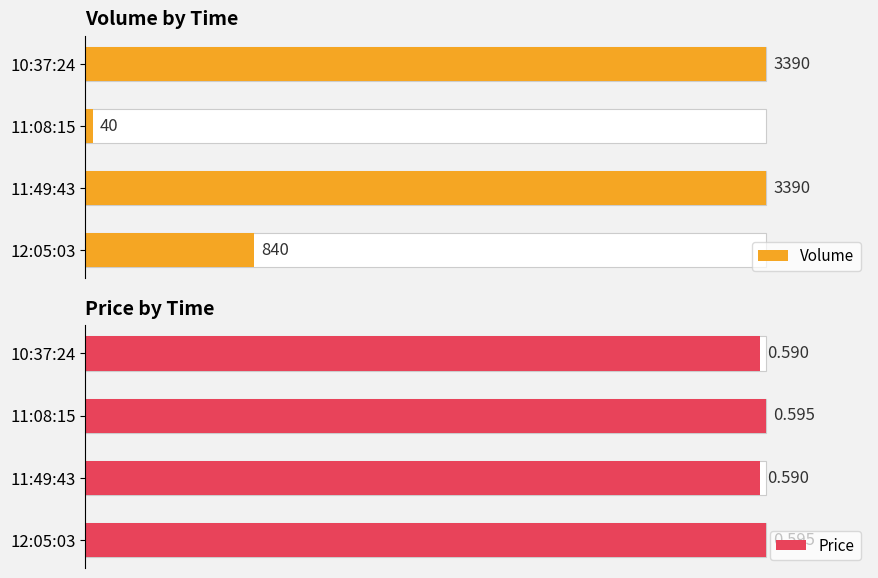

How many bars are there in total?

8